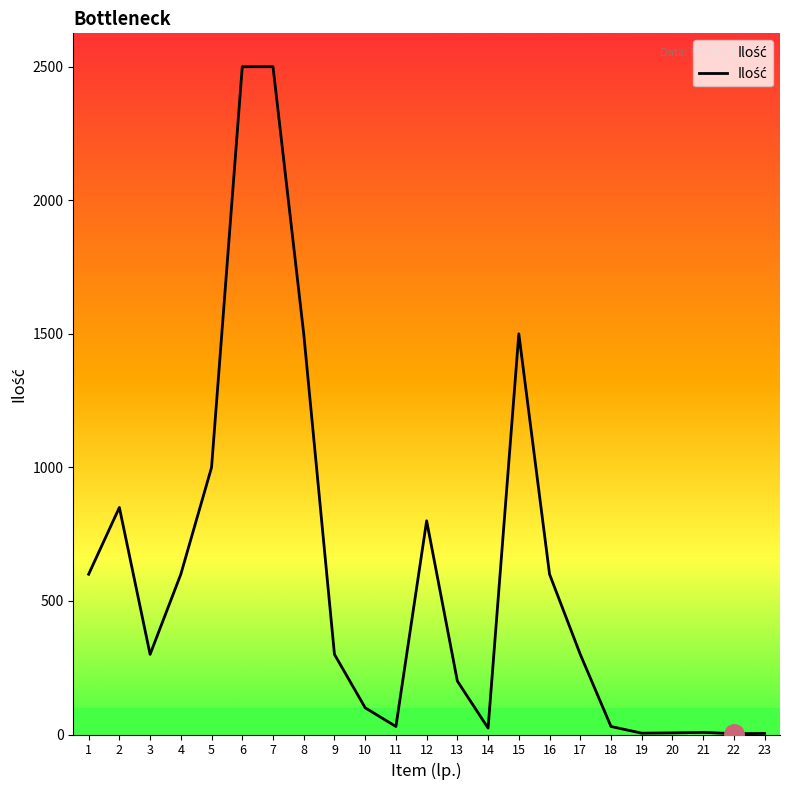

What is the ratio of the value at 8 to the value at 2?

1.8